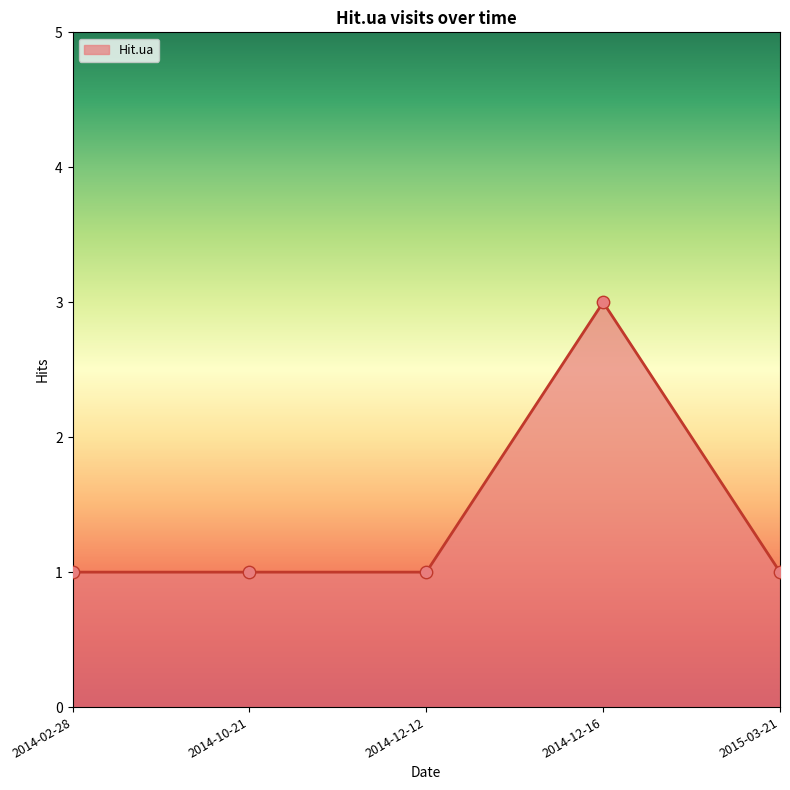

Approximately how many times larger is the value at 2014-10-21 compared to 2014-12-12?

1.0